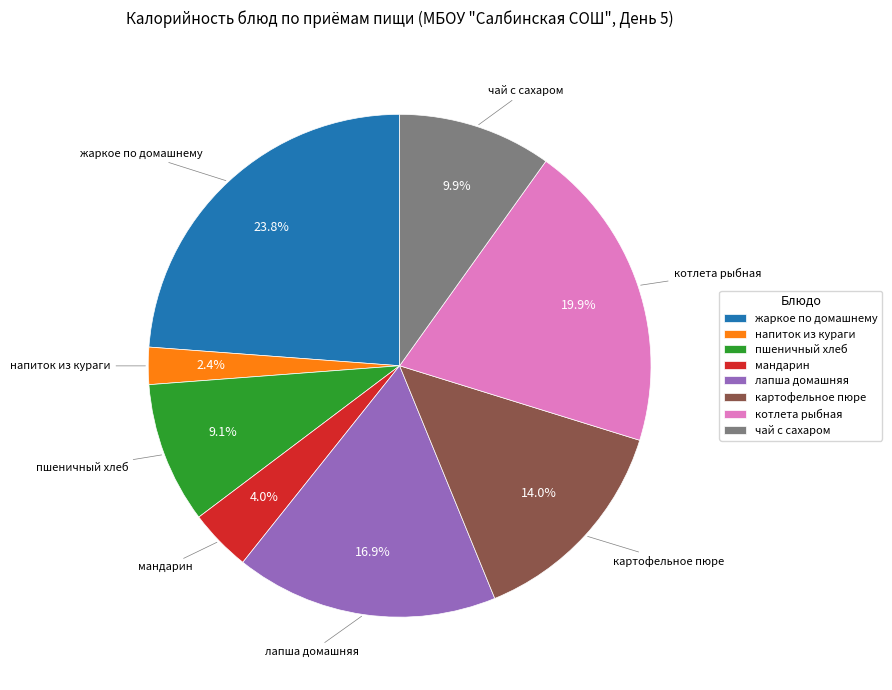

True or false: чай с сахаром accounts for 21% of the total.

False